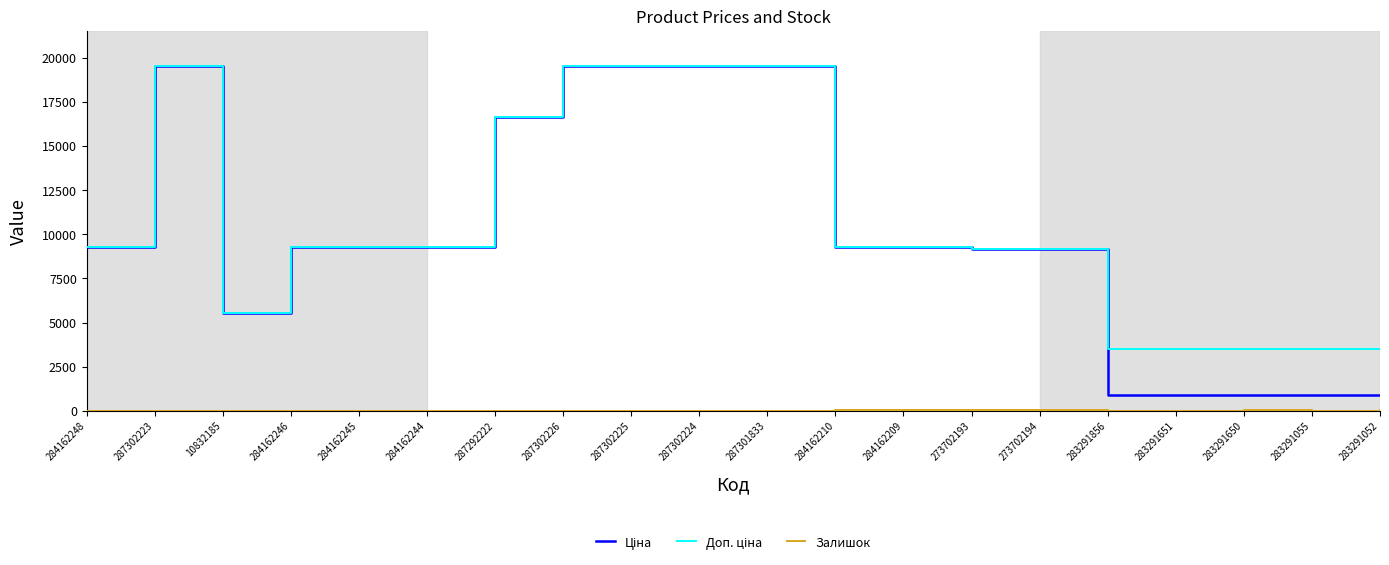

Which series has the largest total across all categories?

Доп. ціна